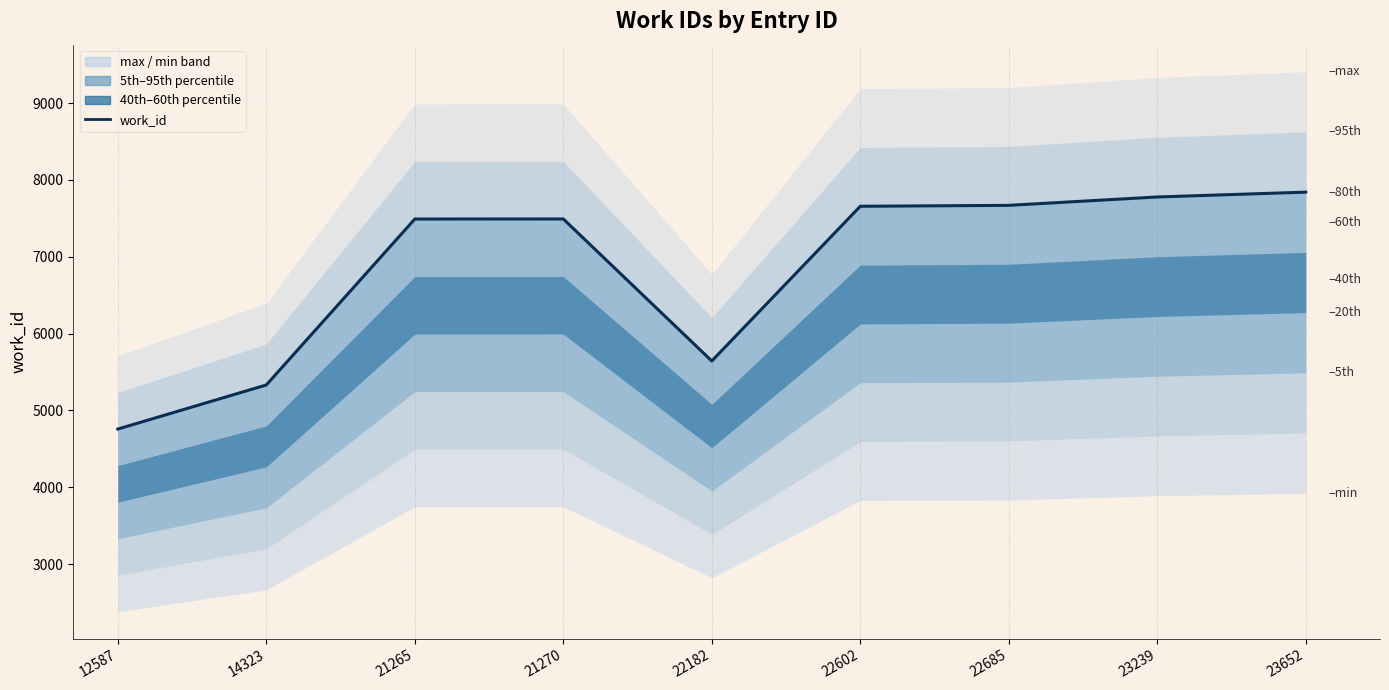

How many values are below 7492?

4